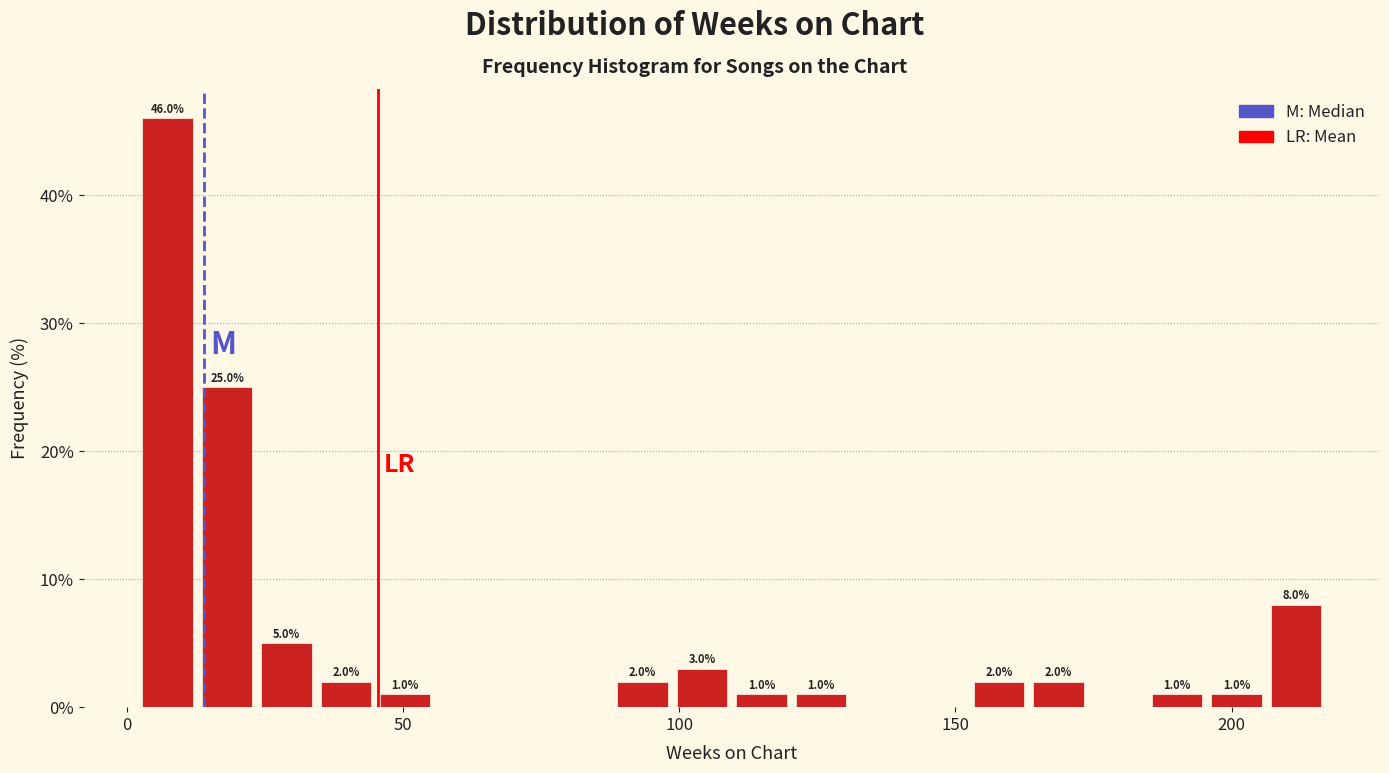

Around what value on the x-axis is the tallest bar? Give the approximate position of its centre, as read against the axis.

5